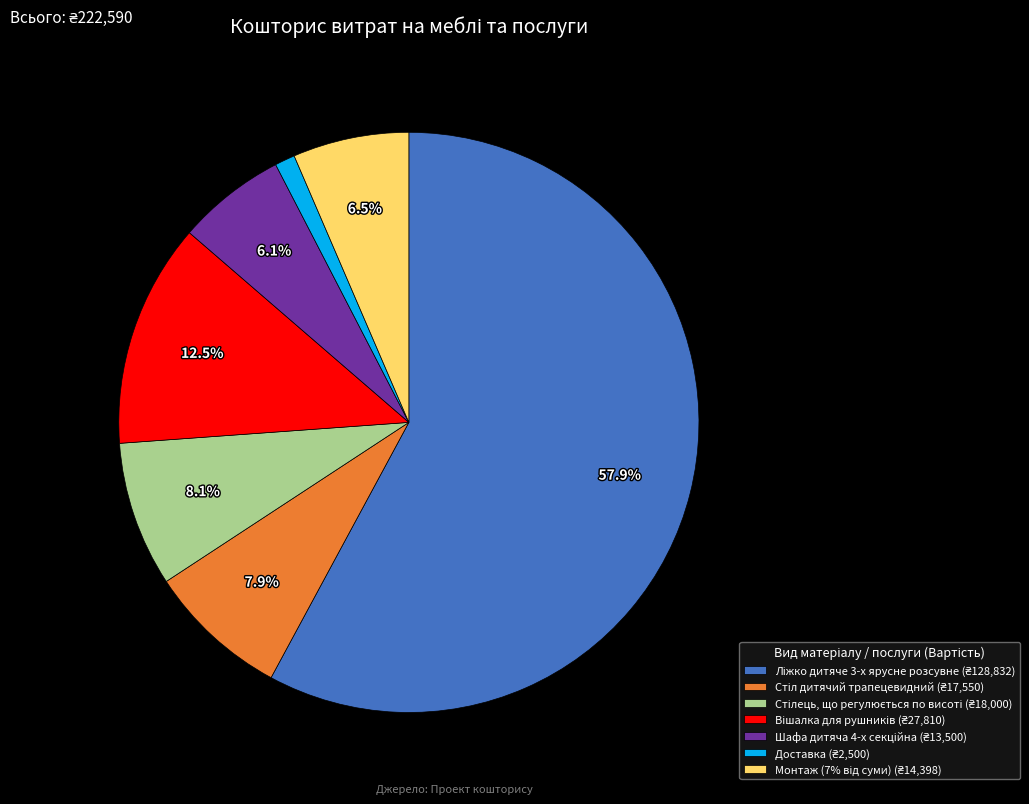

What percentage is the Доставка slice, to the nearest percent?

1%